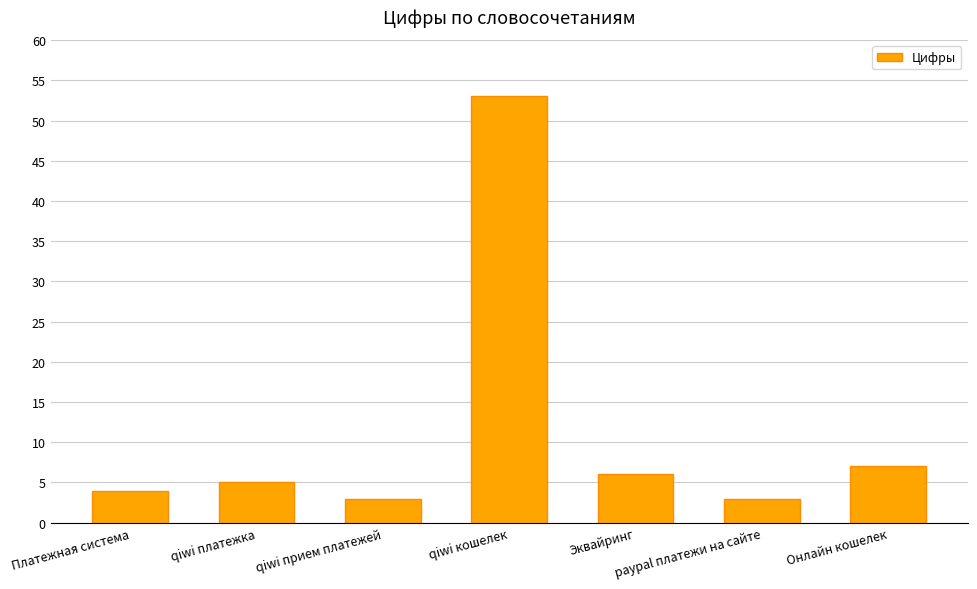

What is the average value?

12